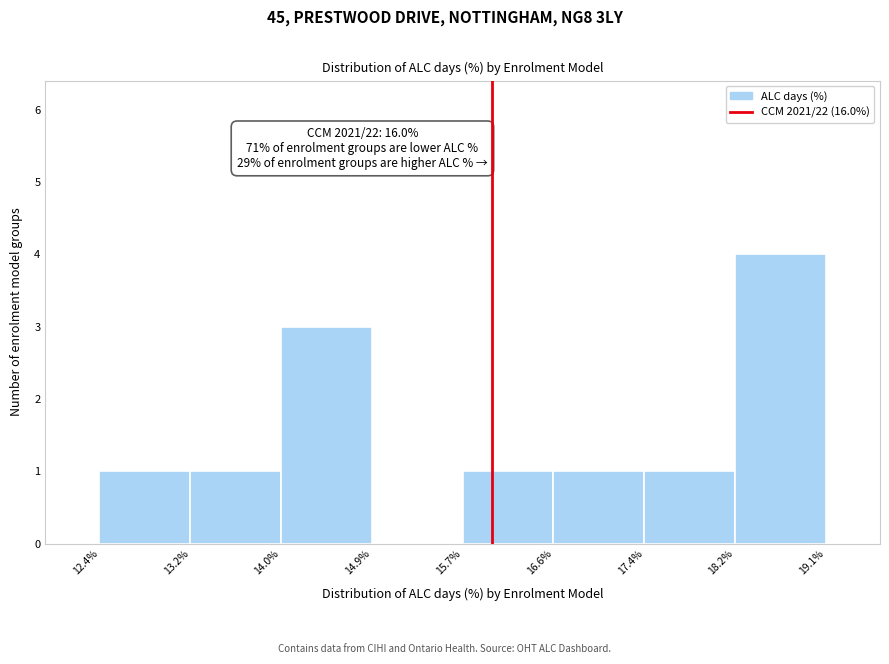

Which range on the x-axis has the tallest bar?

18.2% to 19.1%